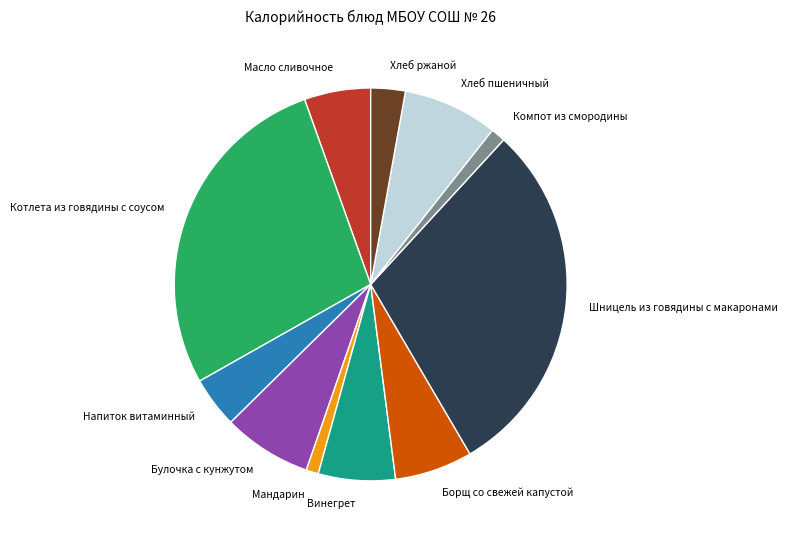

True or false: Винегрет accounts for 1% of the total.

False